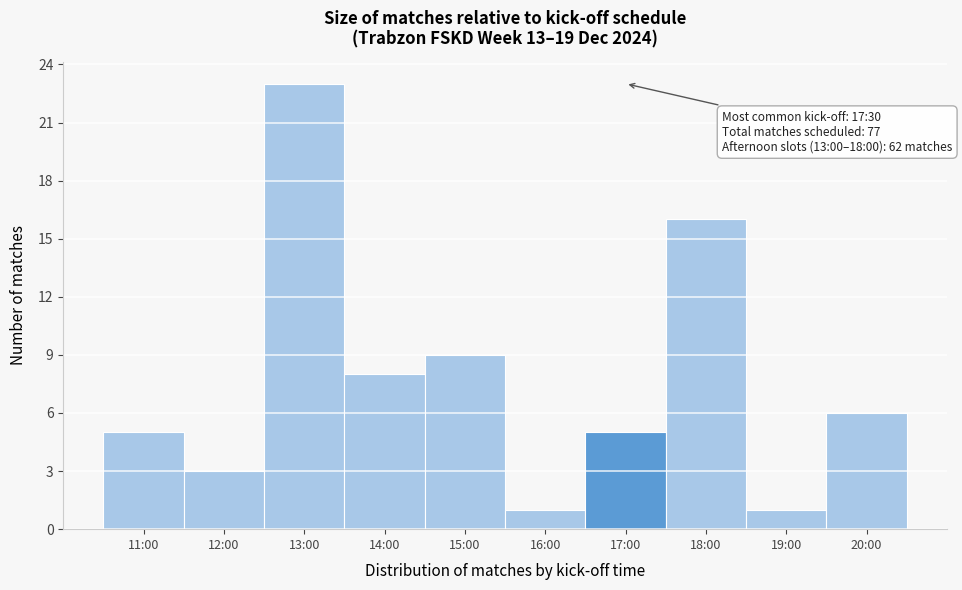

Reading left to right, extract all data points from this chart.

11:00=5	12:00=3	13:00=23	14:00=8	15:00=9	16:00=1	17:00=5	18:00=16	19:00=1	20:00=6